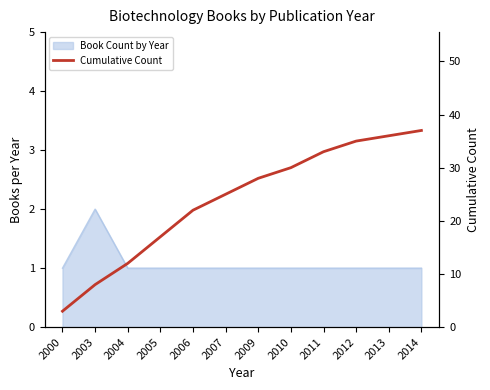

The value at 2014 is 13. True or false?

False